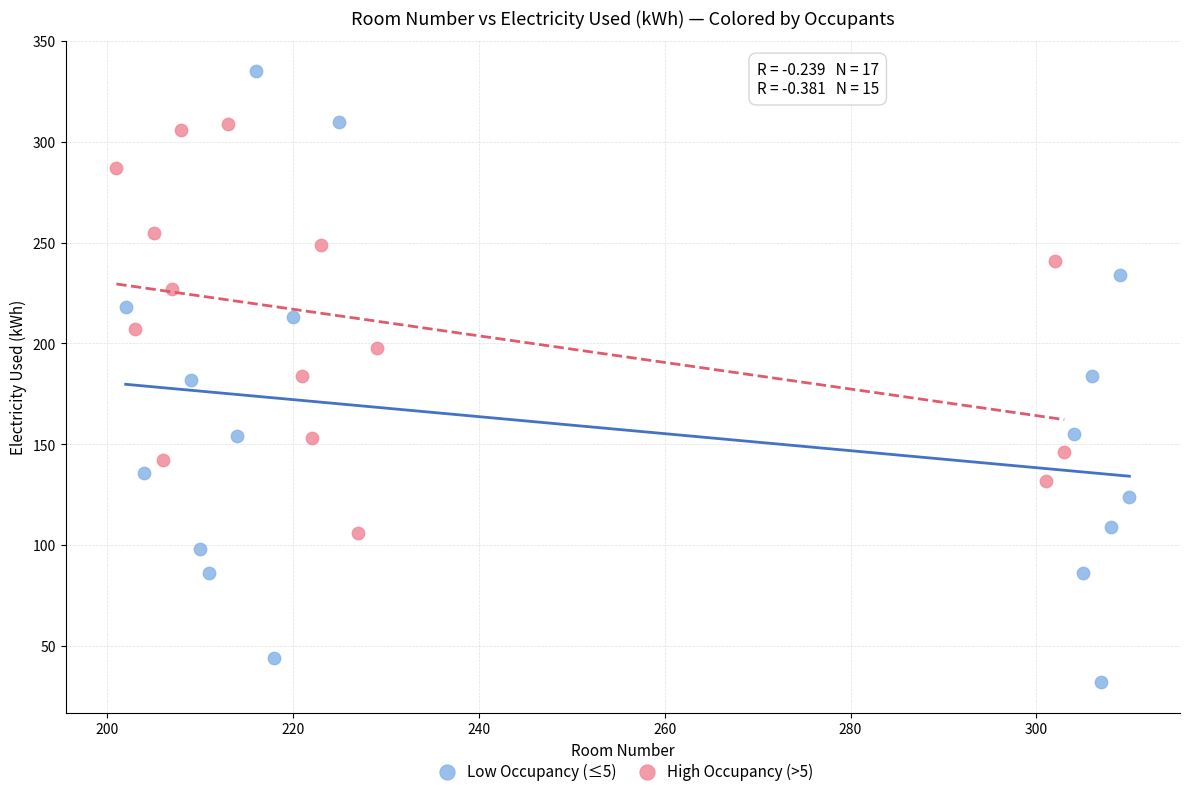

Which series has the widest spread of Y values?

Low Occupancy (≤5)